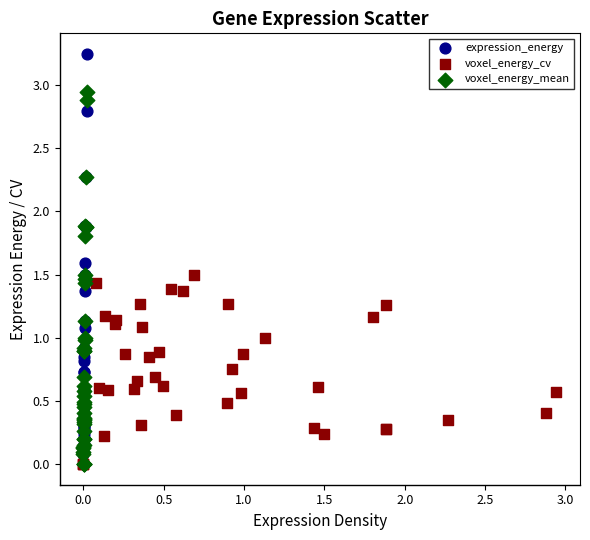

Which series reaches the maximum Y coordinate?

expression_energy